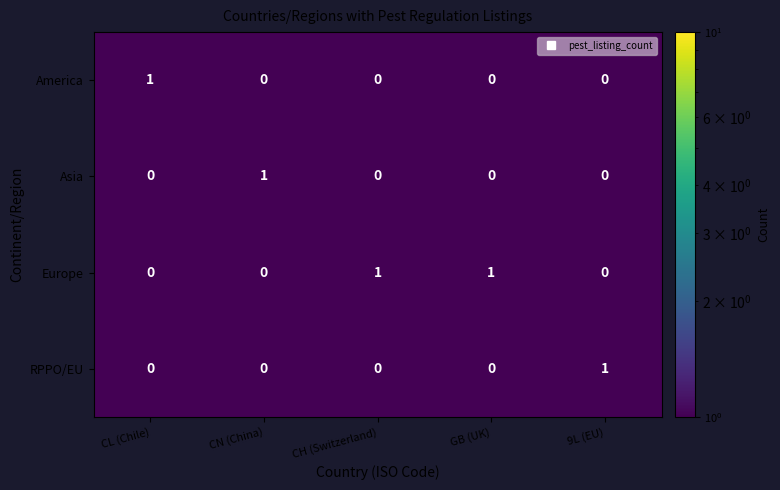

Count the Europe values in the range 0 to 1.

5